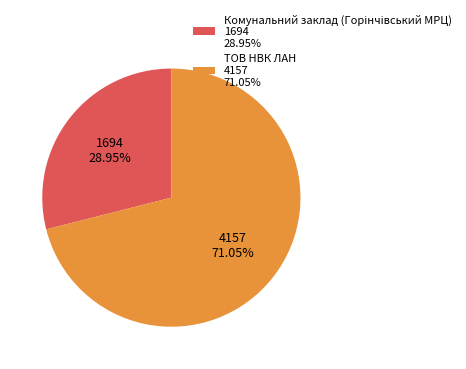

How many slices are in this pie chart?

2